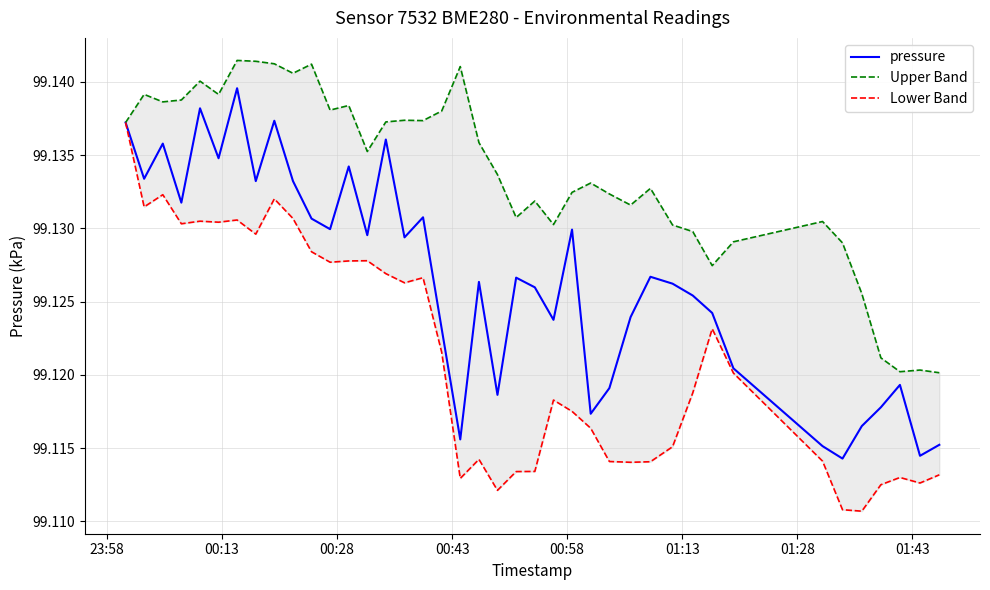

What is the value of the pressure point at the 28th from the left?

99.1